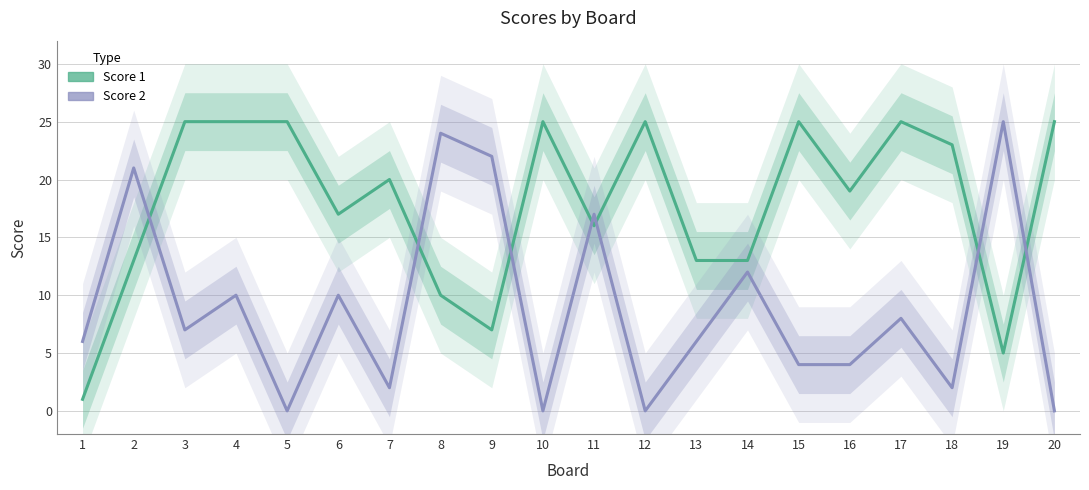

Which category has the highest value across all series?

3